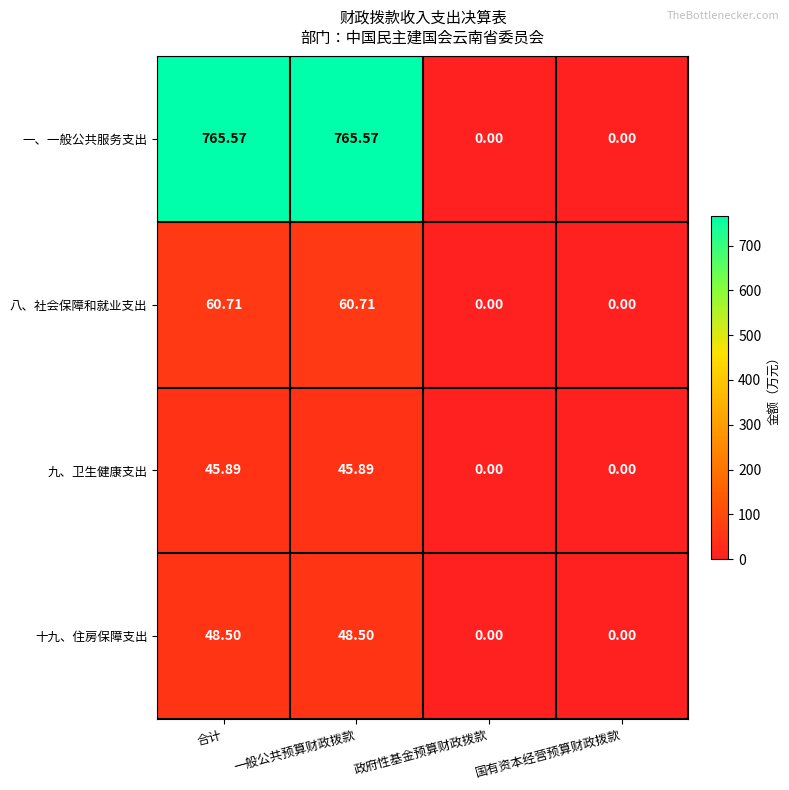

List the series in order of their peak value, highest first.

一、一般公共服务支出, 八、社会保障和就业支出, 十九、住房保障支出, 九、卫生健康支出